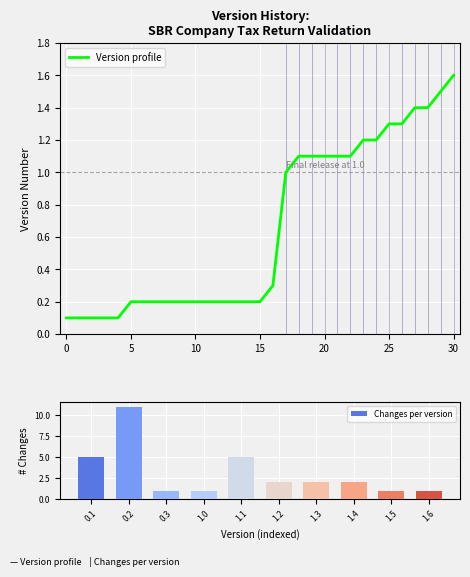

Which category has the highest value in the Version profile series?

30